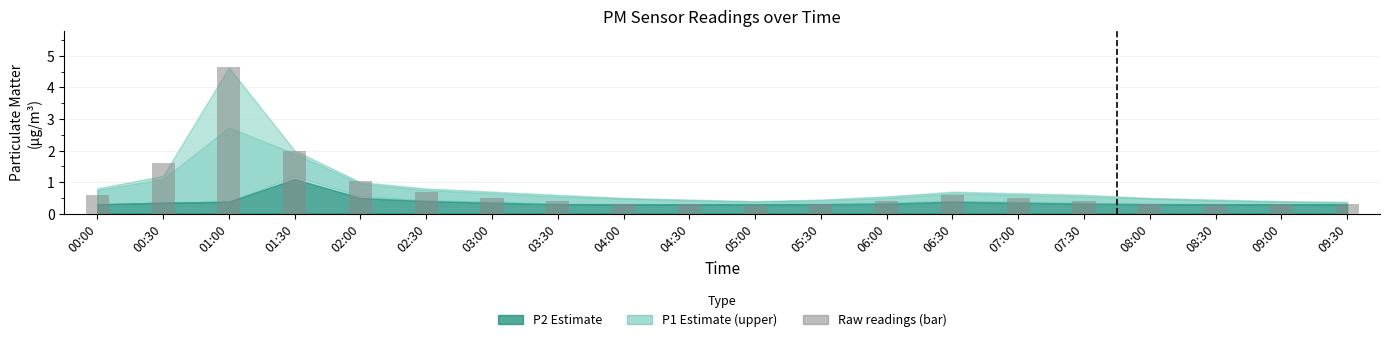

Between 00:30 and 03:30, which is larger?

00:30